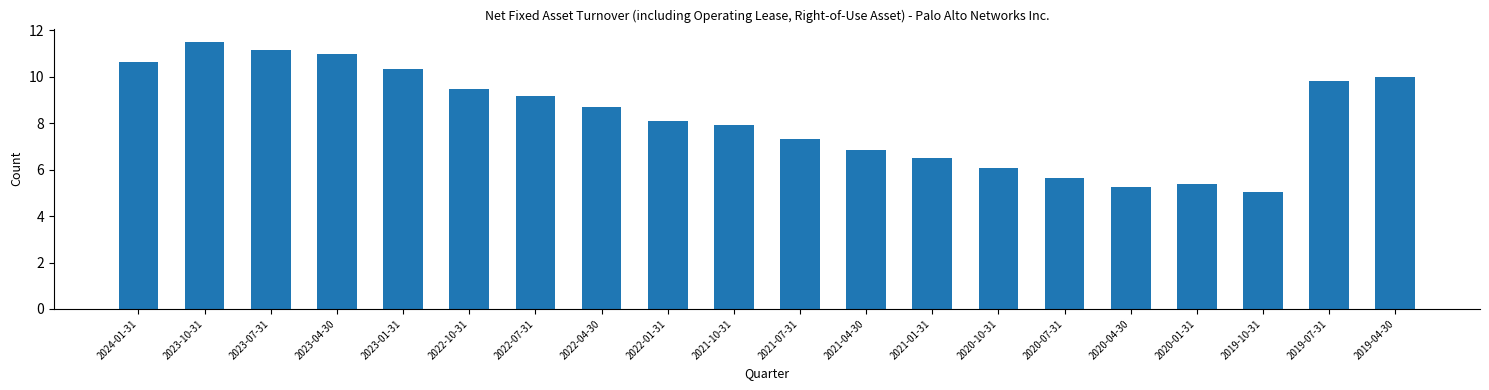

The chart shows a value of 6.5 at 2021-01-31. True or false?

True